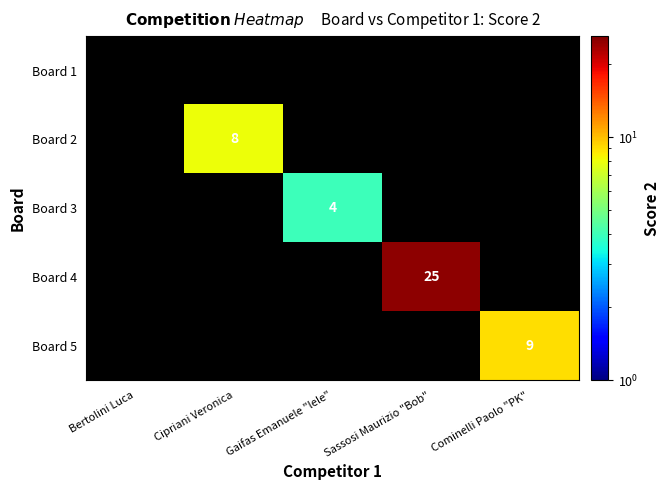

The value of Board 3 at Gaifas Emanuele "lele" is 1. True or false?

False